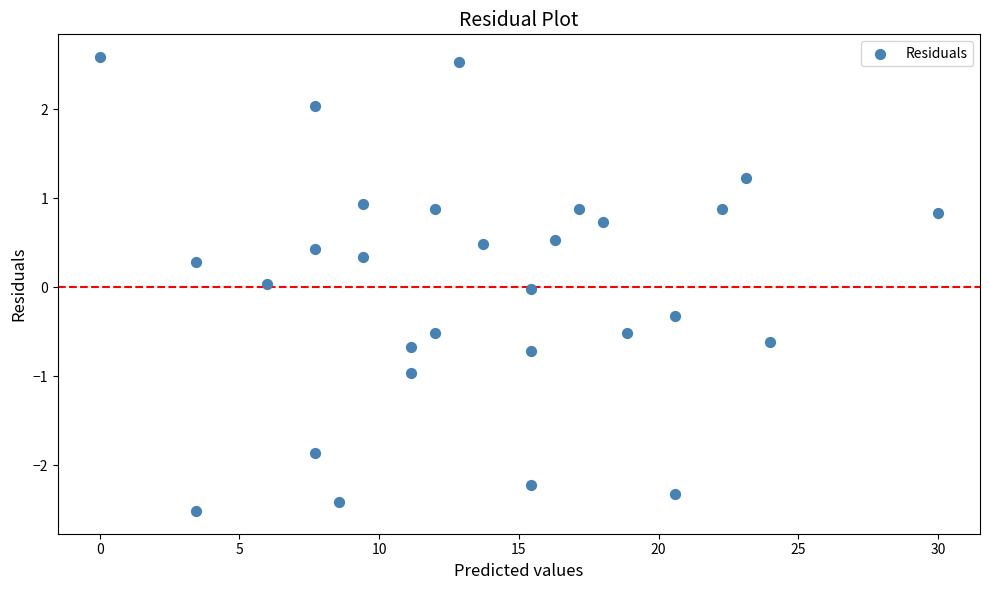

What is the range of X values (max minus min)?

30.0